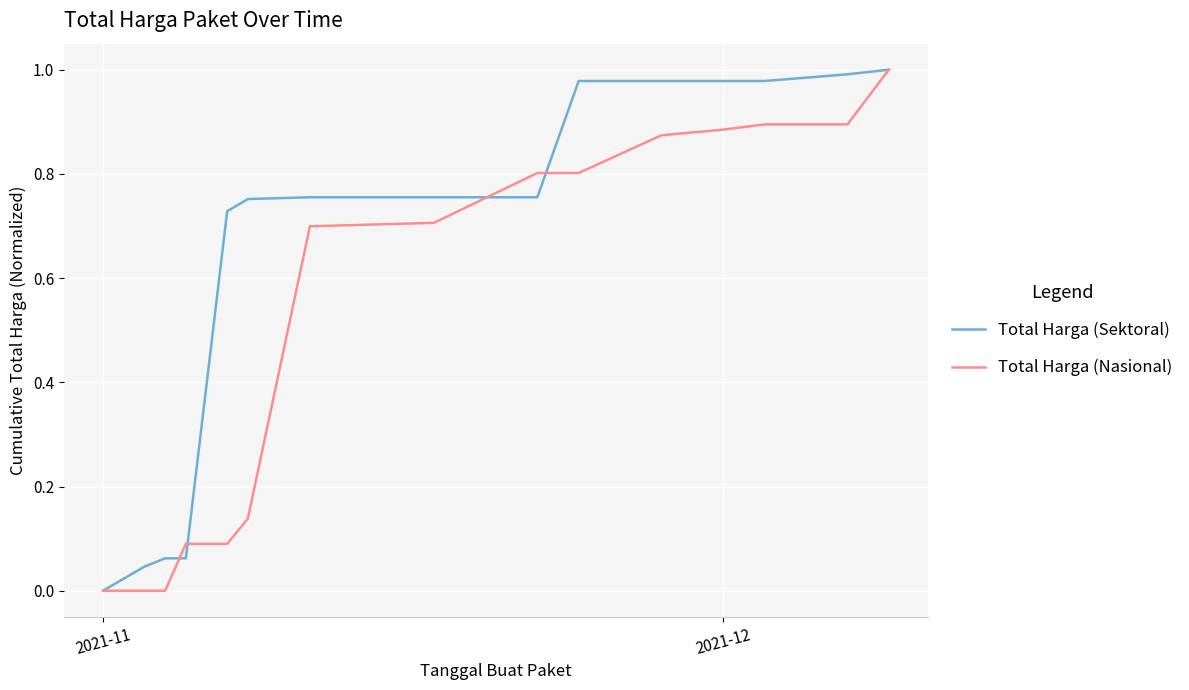

List the series in order of their overall mean, highest first.

Total Harga (Sektoral), Total Harga (Nasional)